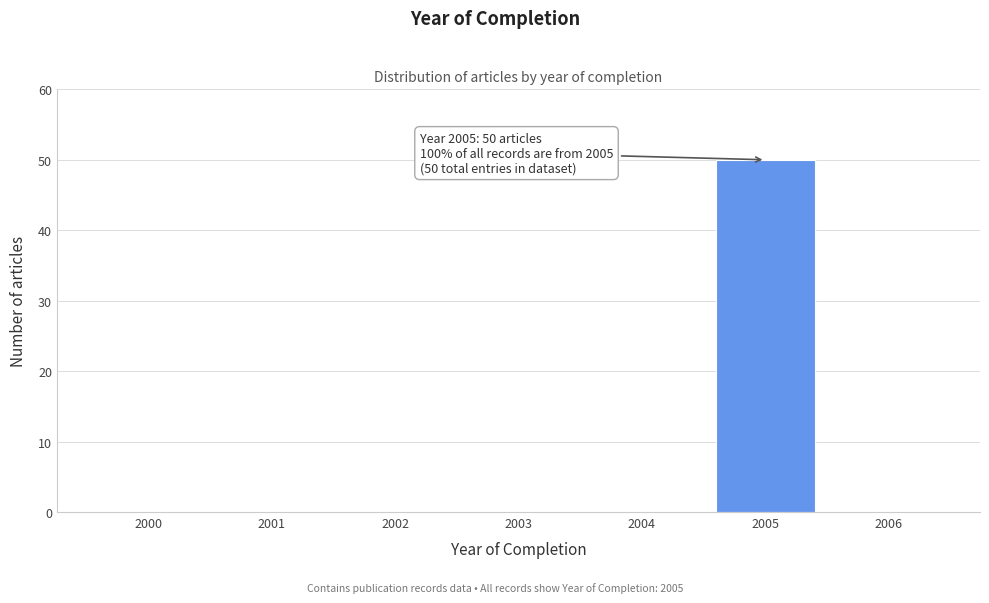

Reading left to right, what are all the values shown in this chart?

2000=0	2001=0	2002=0	2003=0	2004=0	2005=50	2006=0